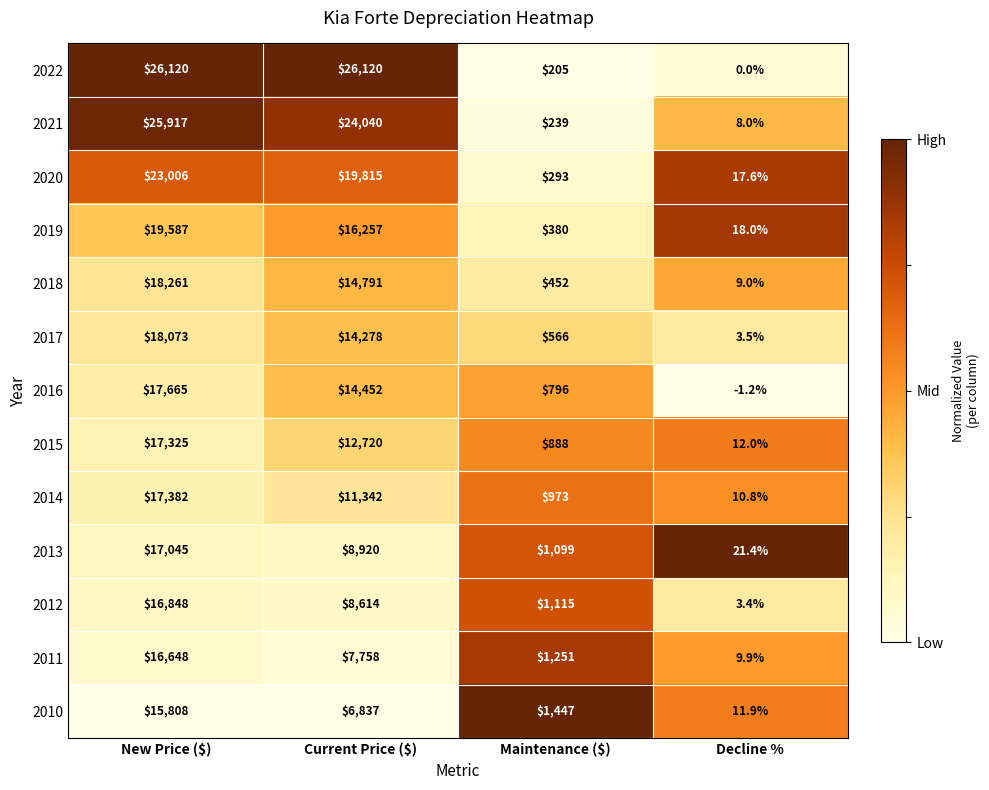

What is the total value across all series at New Price ($)?

249685.0